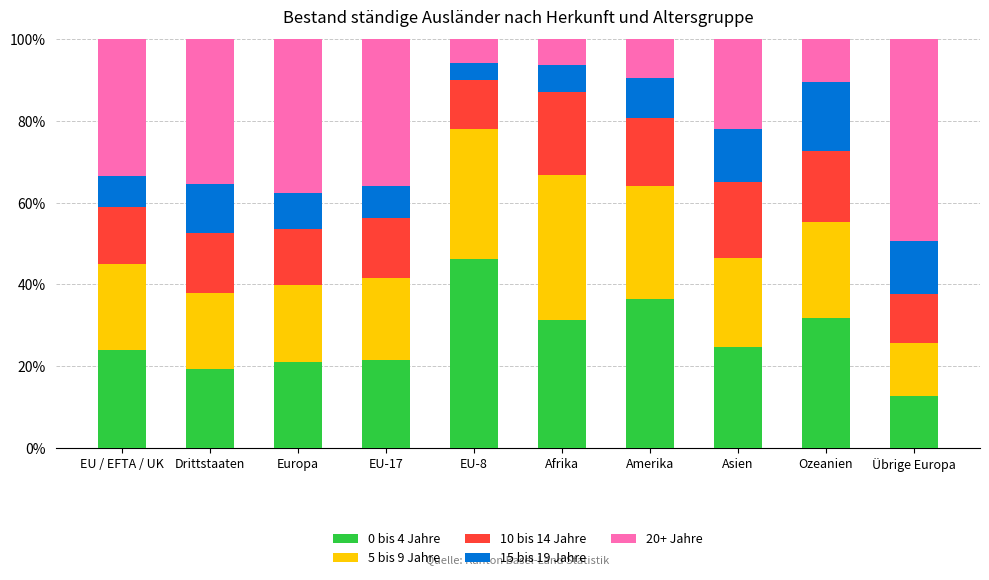

What is the sum of all 0 bis 4 Jahre values?

269.3